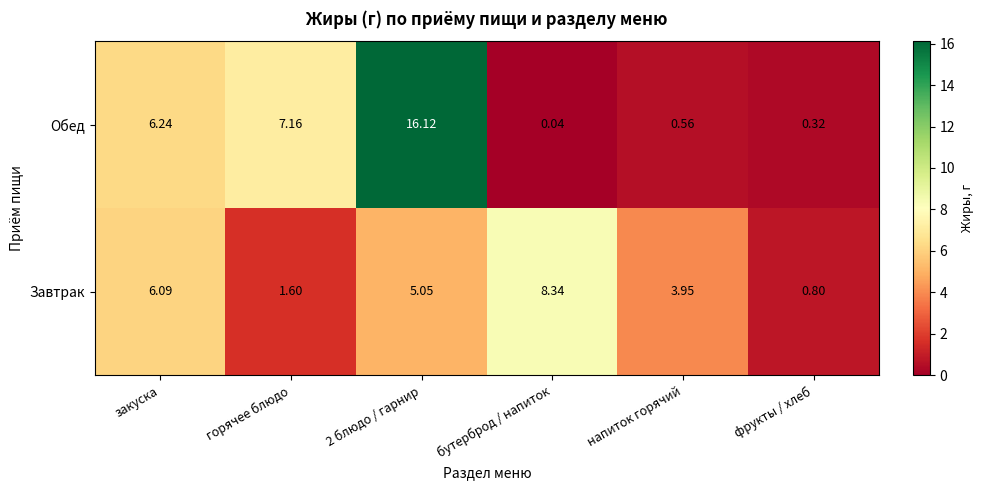

At which label is Завтрак closest to 4?

напиток горячий